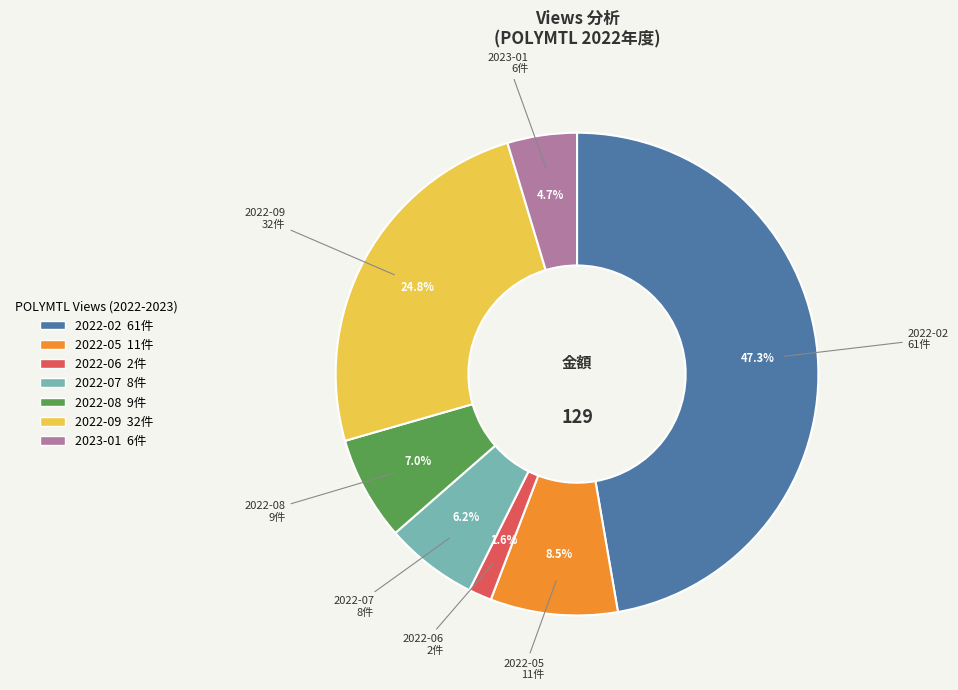

Is there a majority slice in this chart?

No